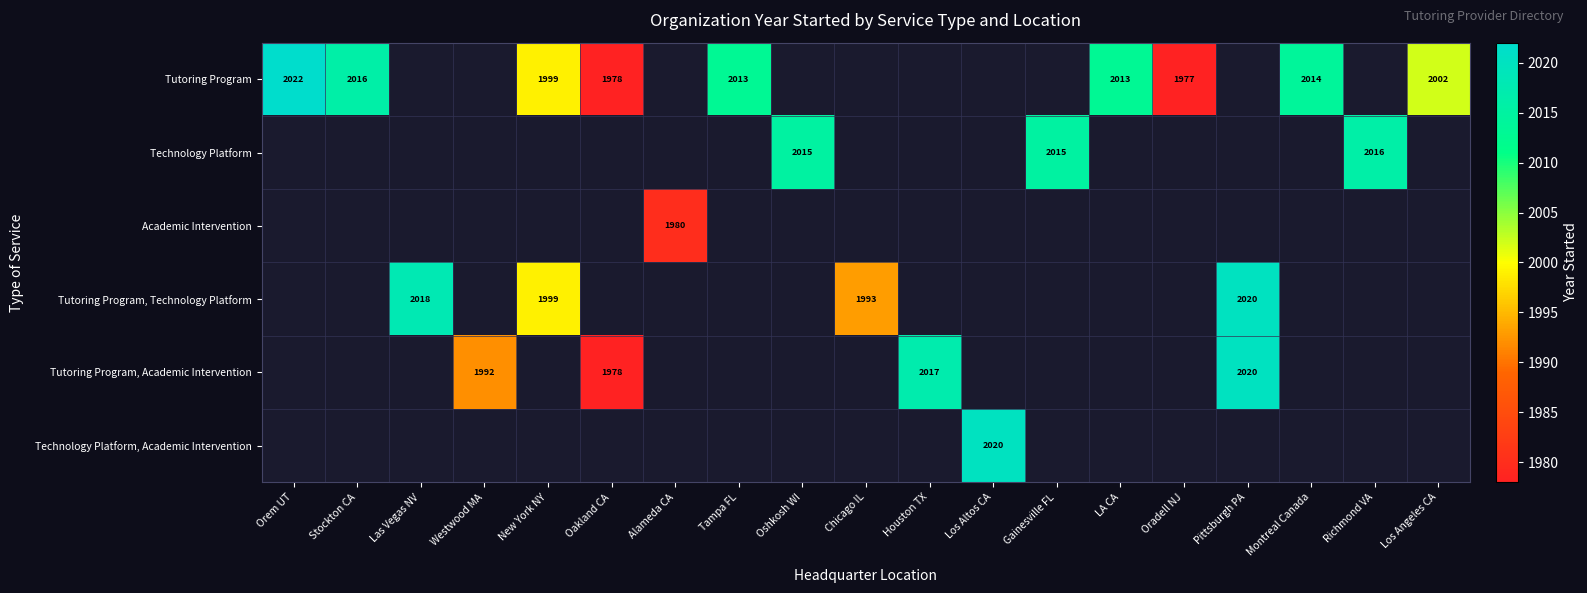

Is it true that Tutoring Program, Academic Intervention equals 2017 at Houston TX?

True